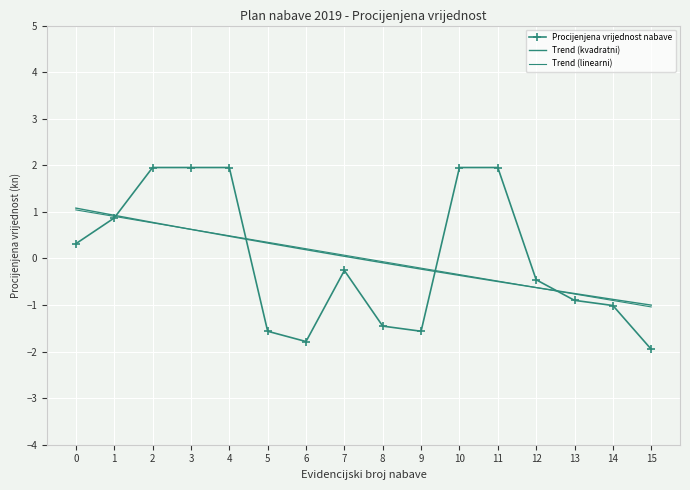

What is the difference between the second highest and minimum values in the Trend (linearni) series?

1.9